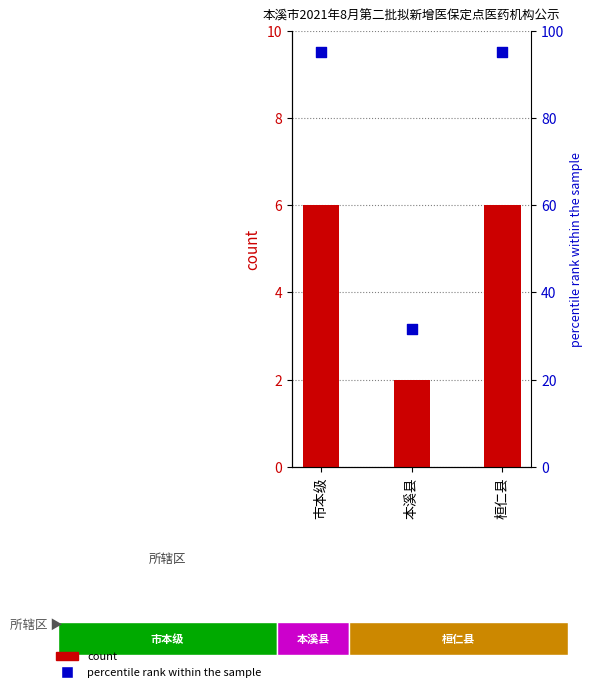

Is the value of percentile rank within the sample at 桓仁县 greater than the value of count at 桓仁县?

Yes